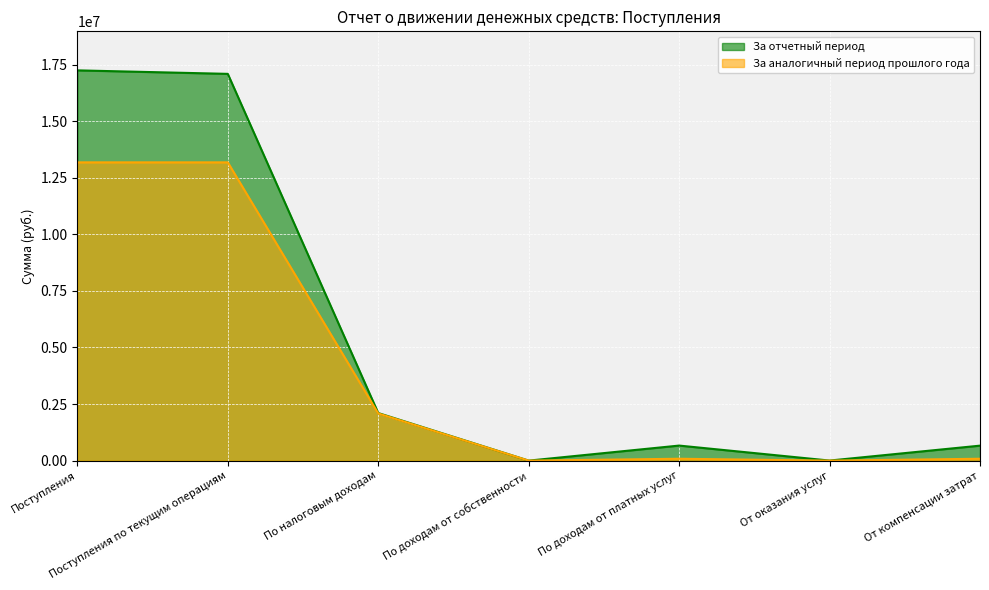

How many values in the За отчетный период series are below 665054?

3